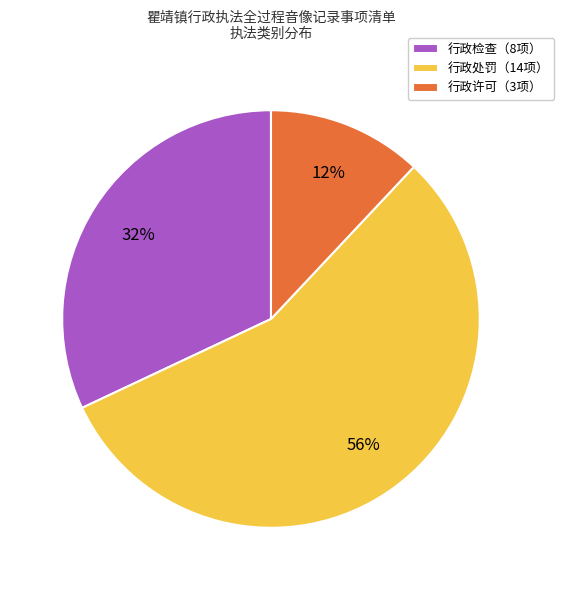

What percentage is the 行政处罚（14项） slice, to the nearest percent?

56%